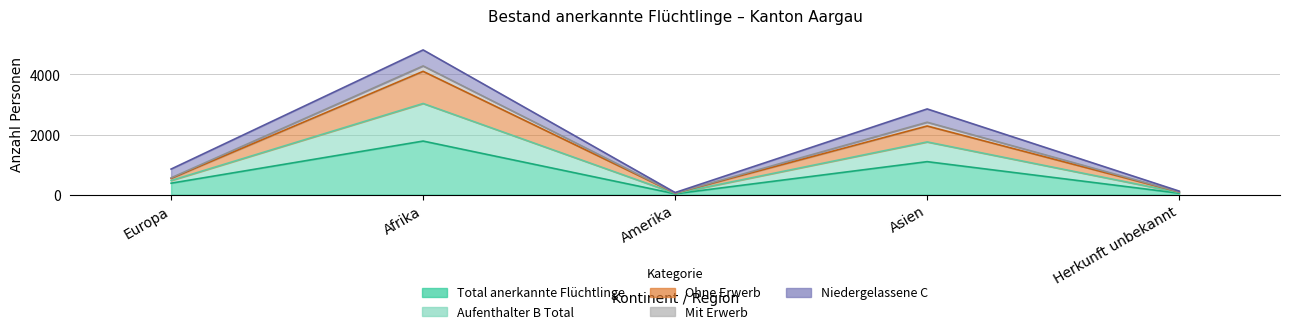

At which category does Mit Erwerb reach its first local valley?

Amerika